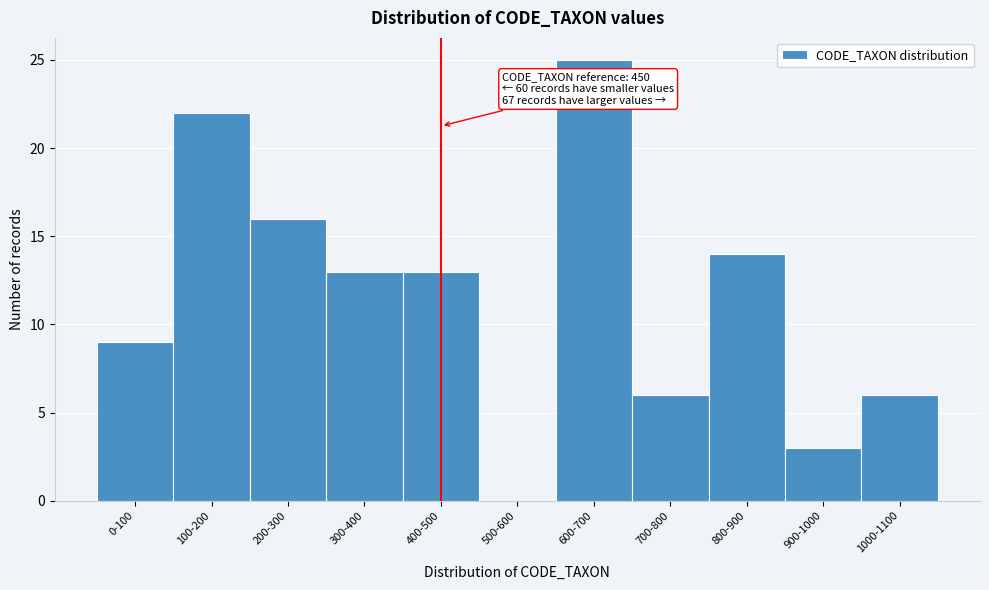

Reading left to right, what are all the values shown in this chart?

0-100=9	100-200=22	200-300=16	300-400=13	400-500=13	500-600=0	600-700=25	700-800=6	800-900=14	900-1000=3	1000-1100=6